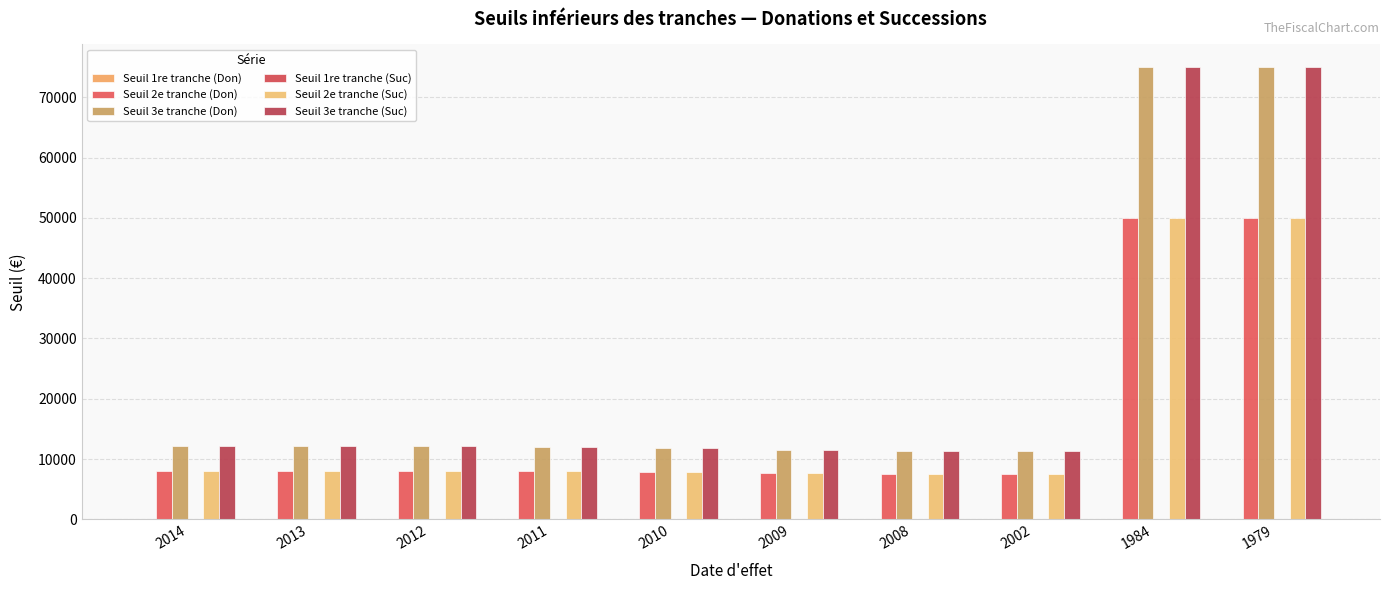

What is the greatest value displayed?

75000